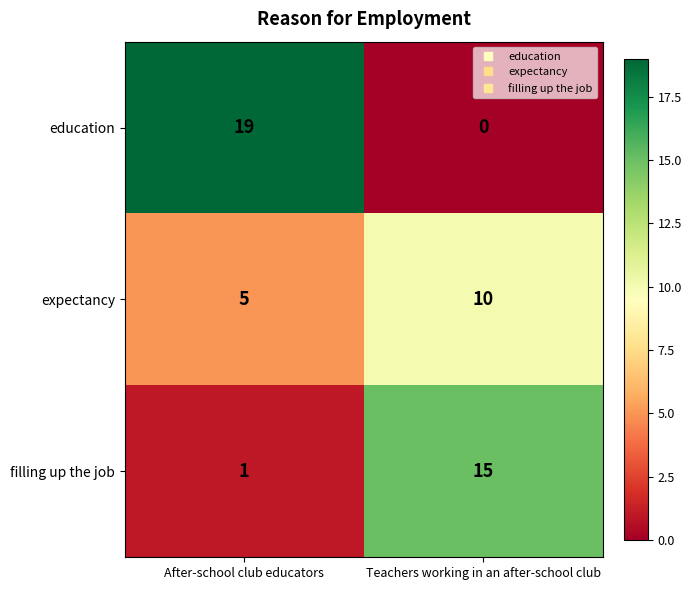

What is the sum of all expectancy values?

15